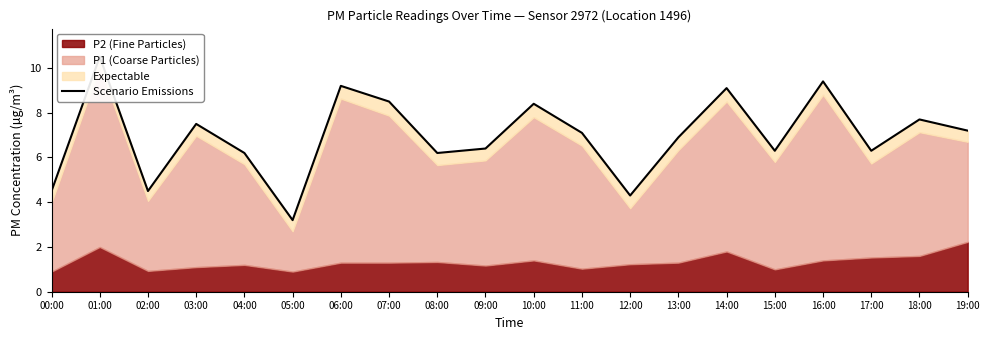

What is the difference between the maximum and second lowest values?

6.2